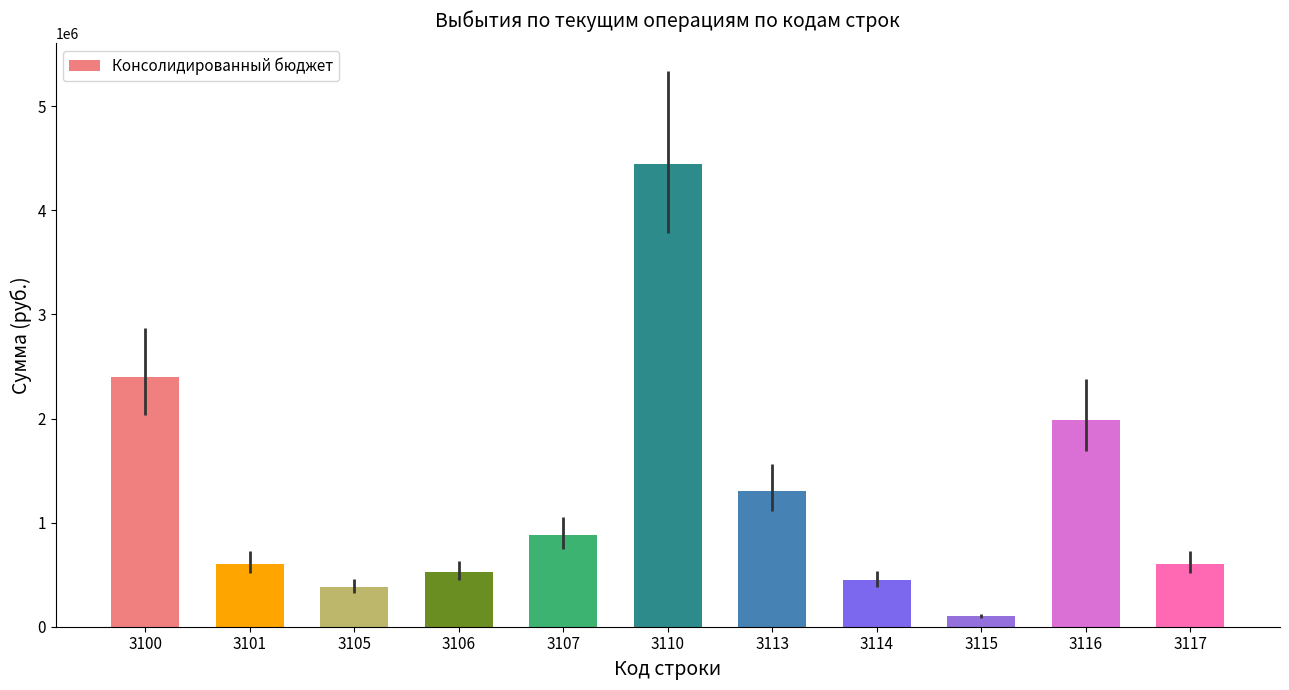

What is the change in value from 3100 to 3114?

-1948007.3